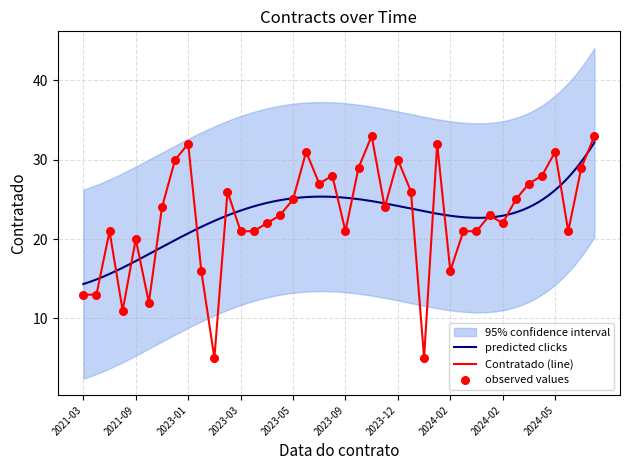

What is the ratio of the value at 2023-05-04 to the value at 2023-03-06?

1.1